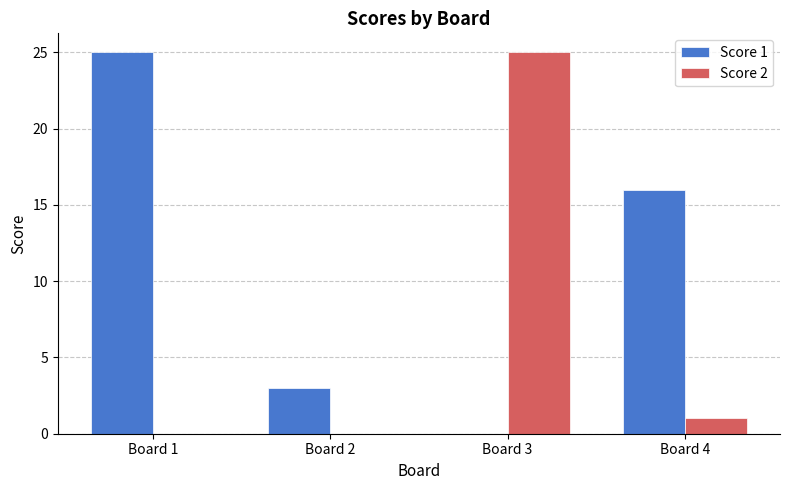

Which series has the largest total across all categories?

Score 1